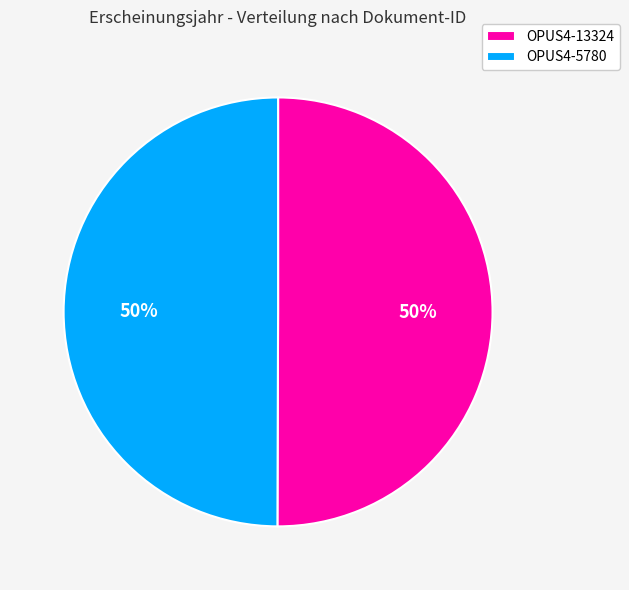

To the nearest percent, what percentage of the pie is OPUS4-5780?

50%